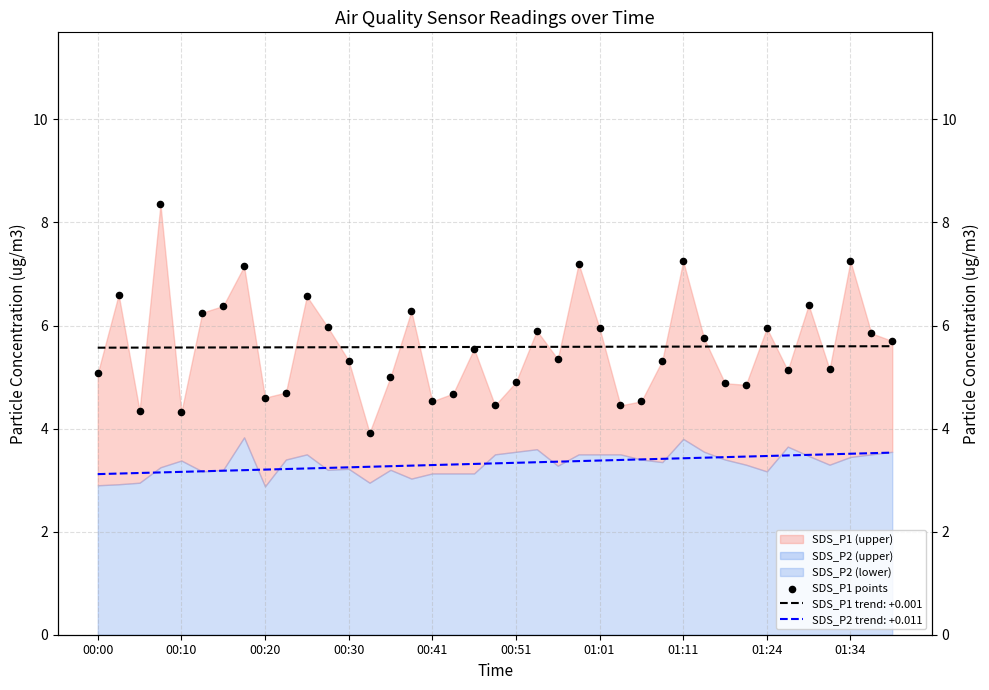

What is the change in value from 01:11 to 01:24?

-1.3